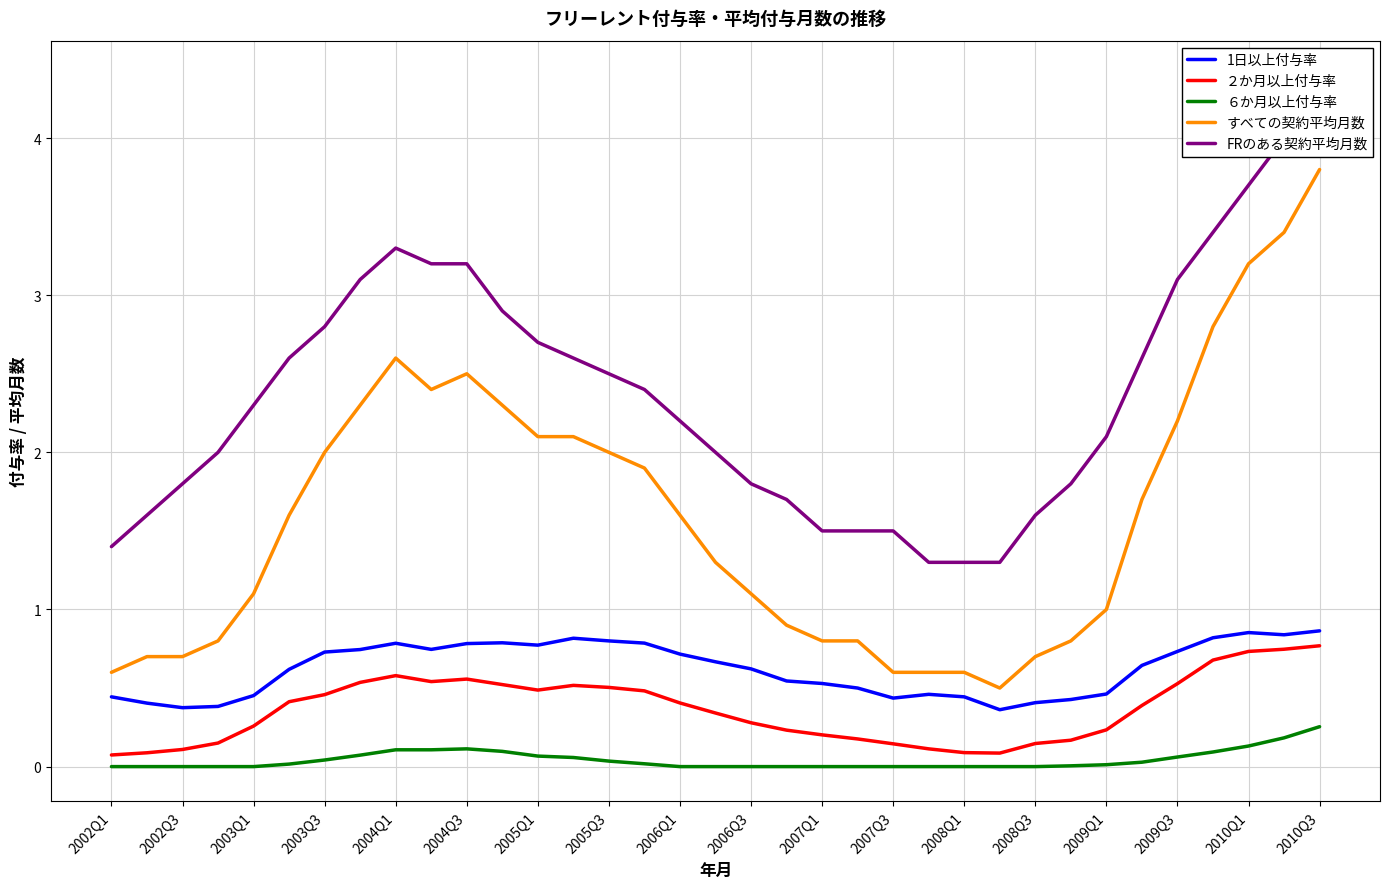

What is the sum of all 1日以上付与率 values?

21.8